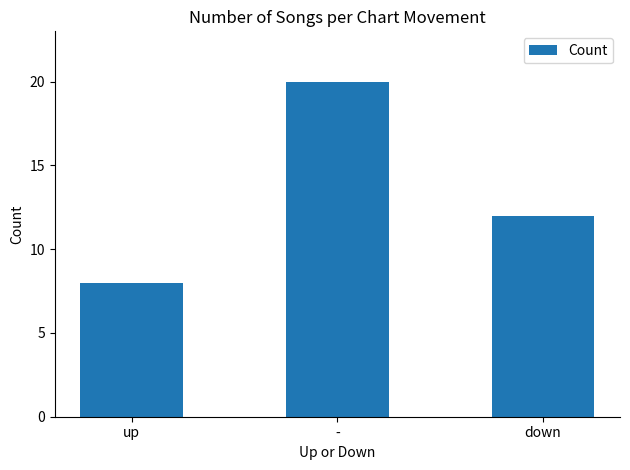

How many values are below 12?

1